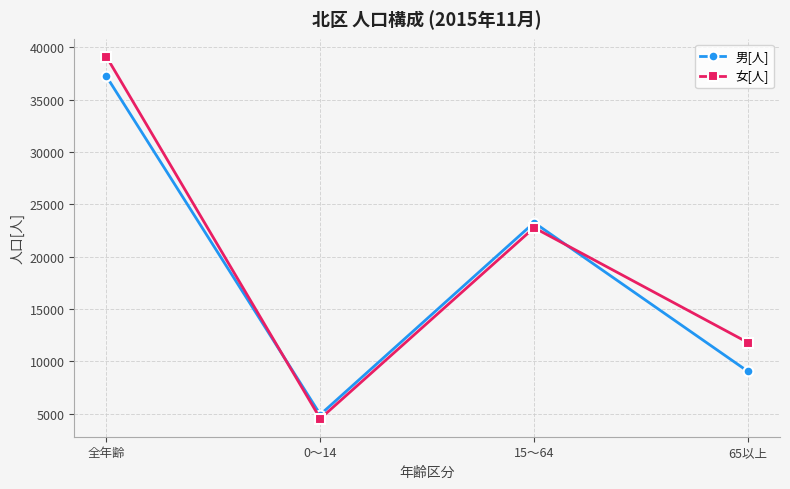

Is this an area chart (filled region under the line)?

No